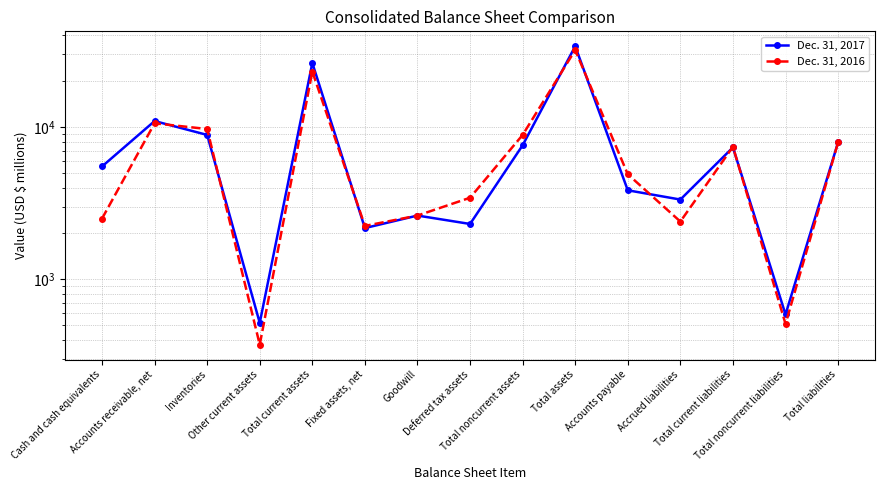

List the series in order of their peak value, lowest first.

Dec. 31, 2016, Dec. 31, 2017